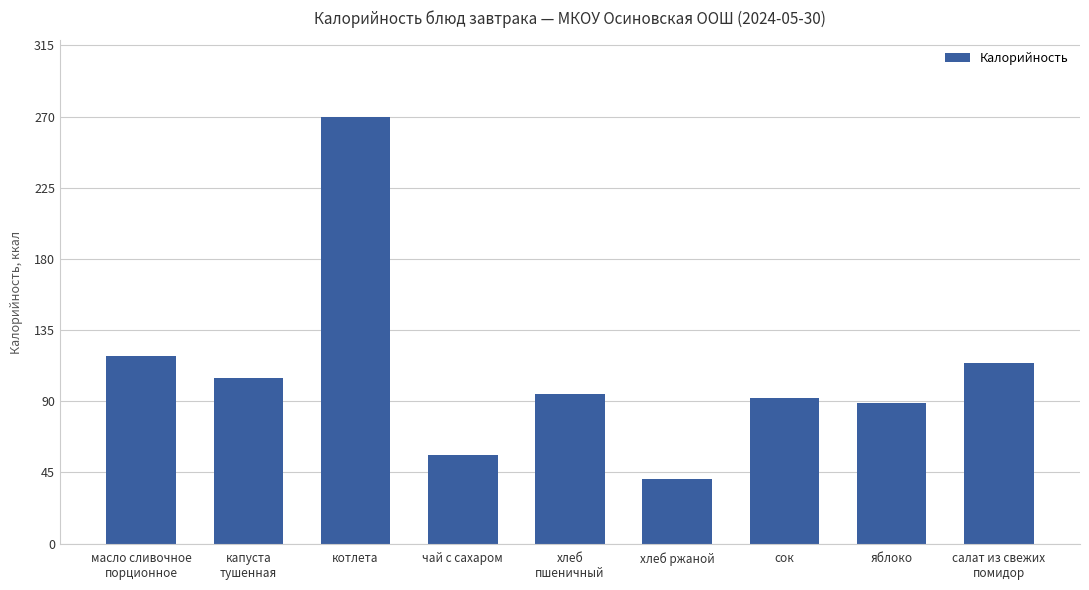

What is the change in value from котлета to яблоко?

-180.8